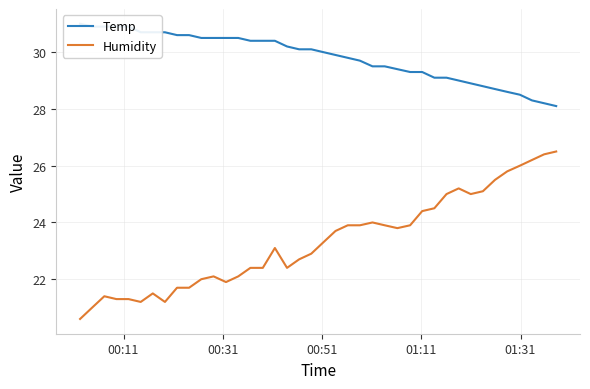

True or false: Humidity and Temp cross at least once.

False